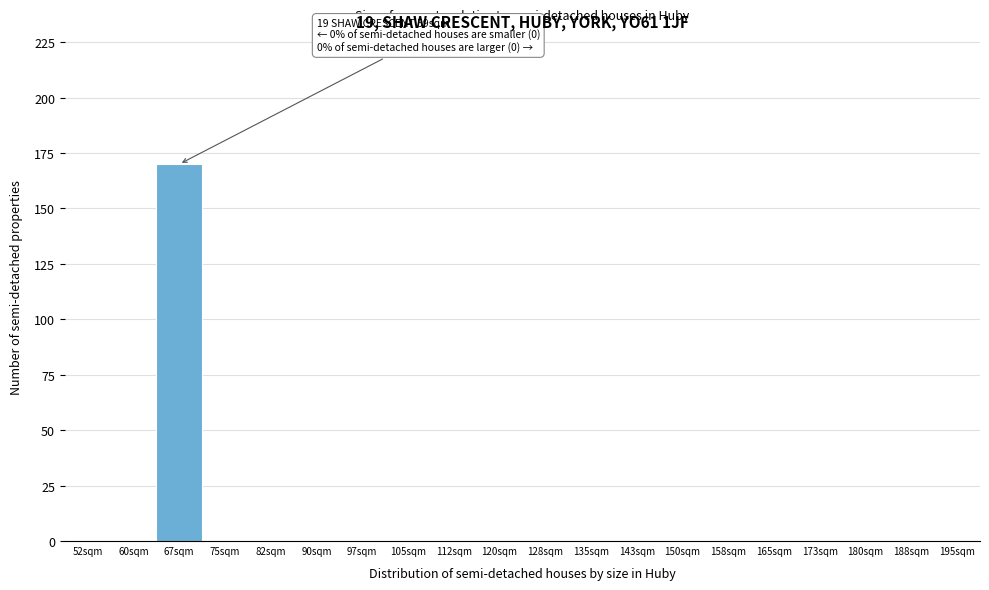

Reading right to left, transcribe all the data shown in this chart.

195sqm=0	188sqm=0	180sqm=0	173sqm=0	165sqm=0	158sqm=0	150sqm=0	143sqm=0	135sqm=0	128sqm=0	120sqm=0	112sqm=0	105sqm=0	97sqm=0	90sqm=0	82sqm=0	75sqm=0	67sqm=170	60sqm=0	52sqm=0